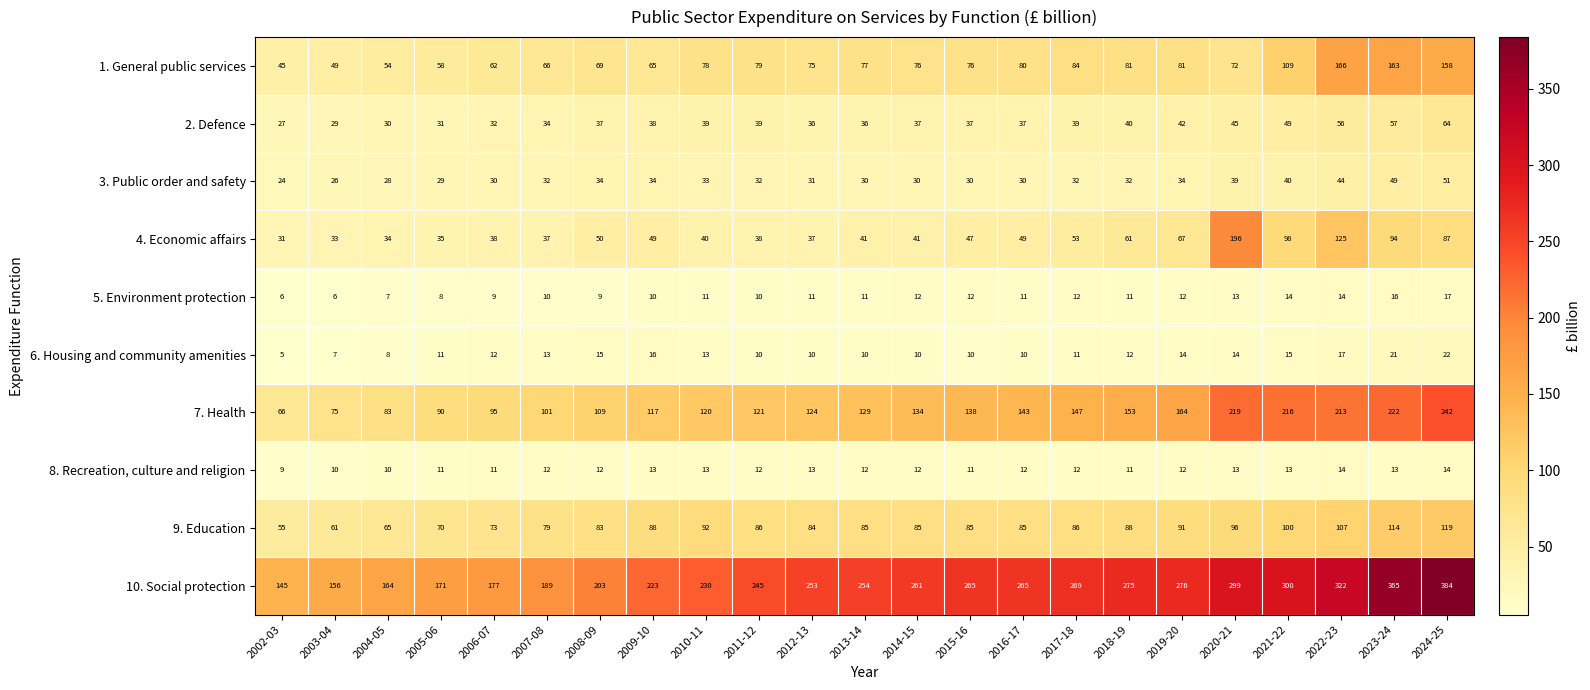

How many data points in 9. Education are less than 85?

8